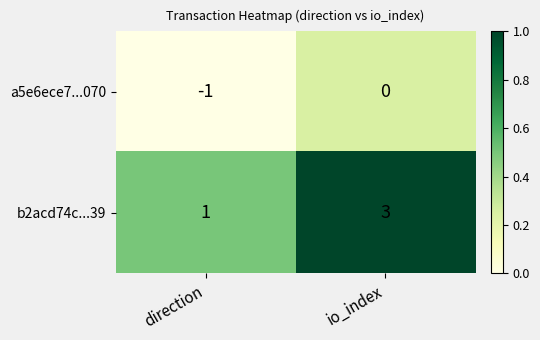

How many data points does each series have?

2